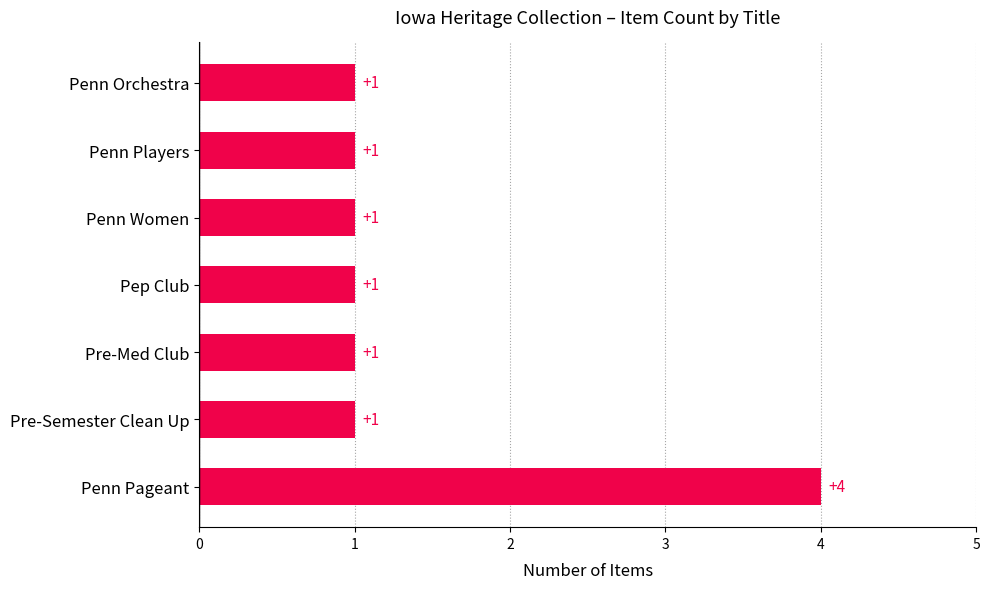

What is the greatest value displayed?

4